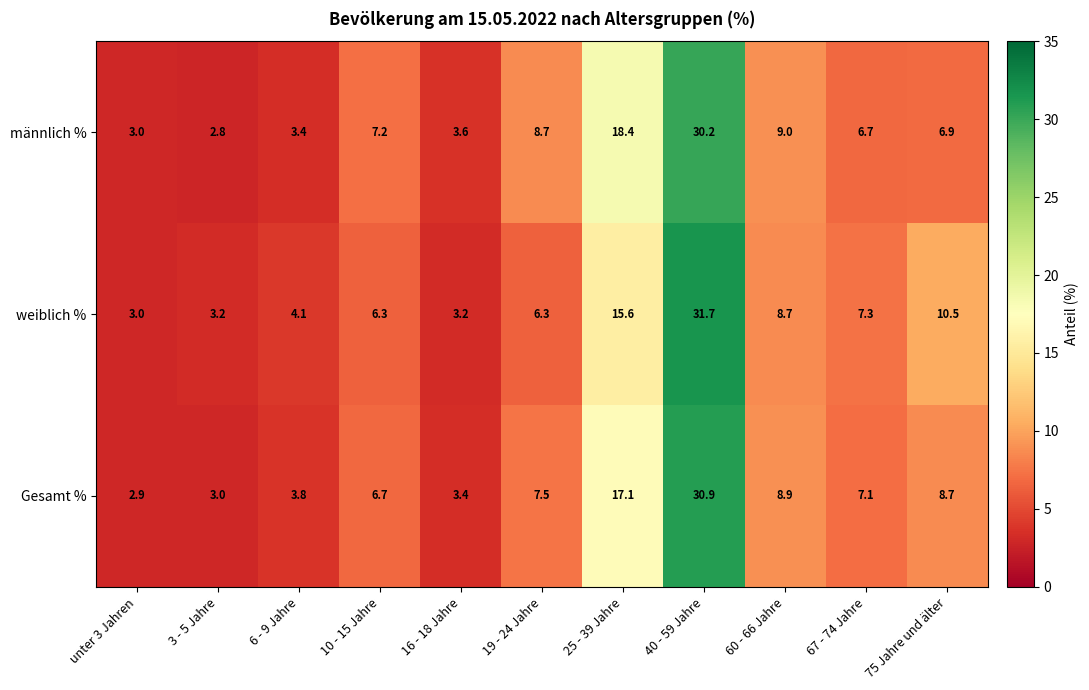

Between 19 - 24 Jahre and 75 Jahre und älter, which series saw the biggest shift?

weiblich %